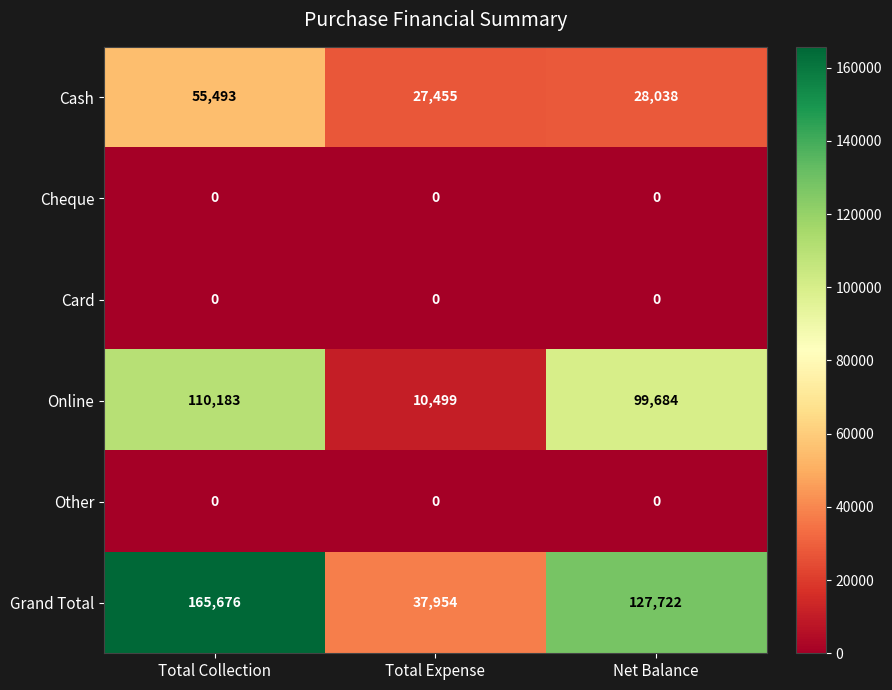

Reading left to right, list all the values displayed in this chart.

Cash: 55493	27455	28038
Cheque: 0	0	0
Card: 0	0	0
Online: 110183	10499	99684
Other: 0	0	0
Grand Total: 165676	37954	127722